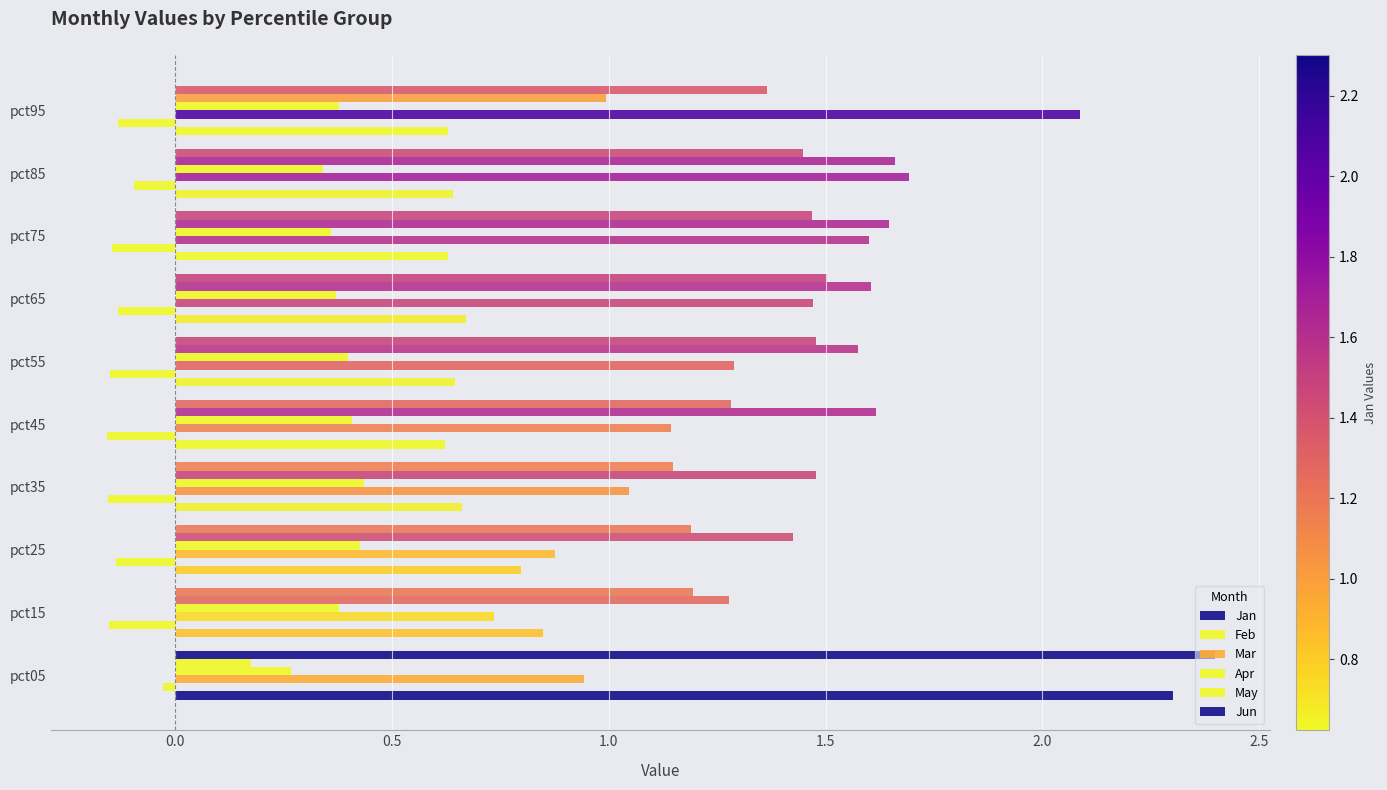

How many values in the Mar series are below 1?

3